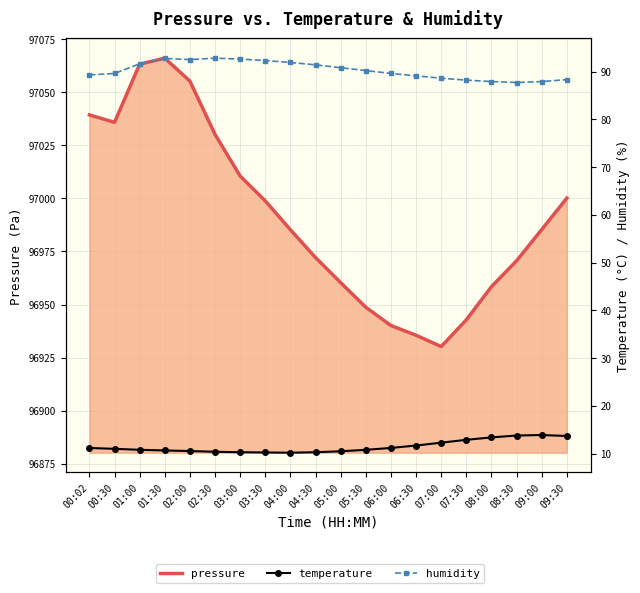

Reading right to left, transcribe all the data shown in this chart.

pressure: 97000.1	96985.3	96970.6	96958.4	96942.8	96930.2	96935.5	96940.1	96948.7	96960.3	96972.1	96985.2	96998.8	97010.5	97030.1	97055.2	97066.0	97063.2	97035.8	97039.3
temperature: 13.7	13.9	13.8	13.4	12.9	12.3	11.7	11.2	10.8	10.5	10.3	10.2	10.2	10.3	10.4	10.6	10.7	10.8	11.0	11.2
humidity: 88.3	87.9	87.7	87.9	88.2	88.6	89.1	89.6	90.2	90.8	91.4	91.9	92.3	92.6	92.8	92.5	92.7	91.6	89.6	89.3